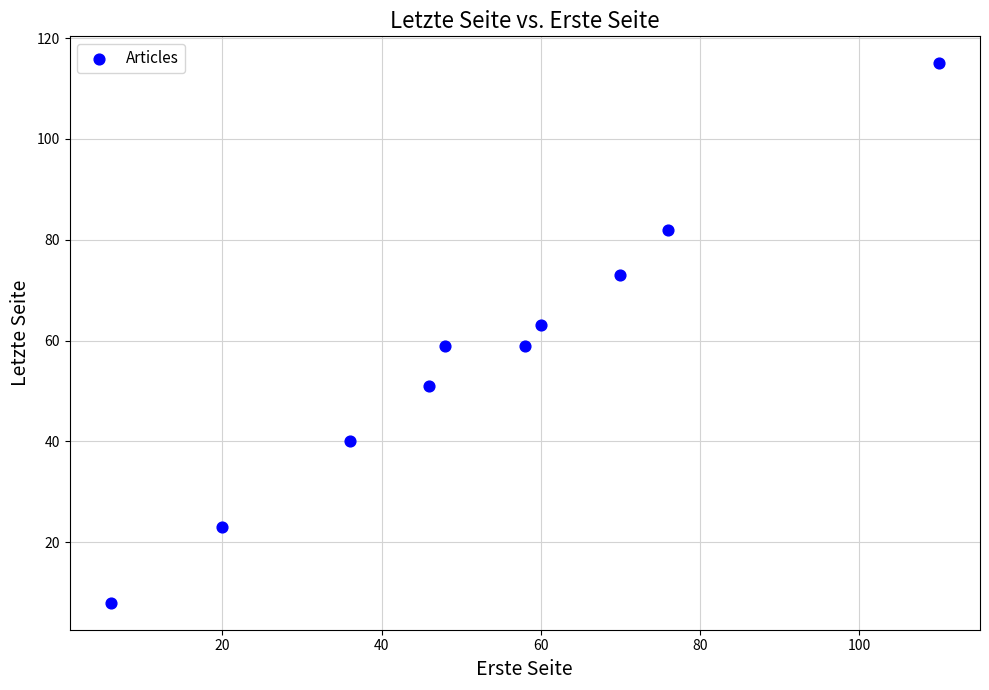

What is the range of X values (max minus min)?

104